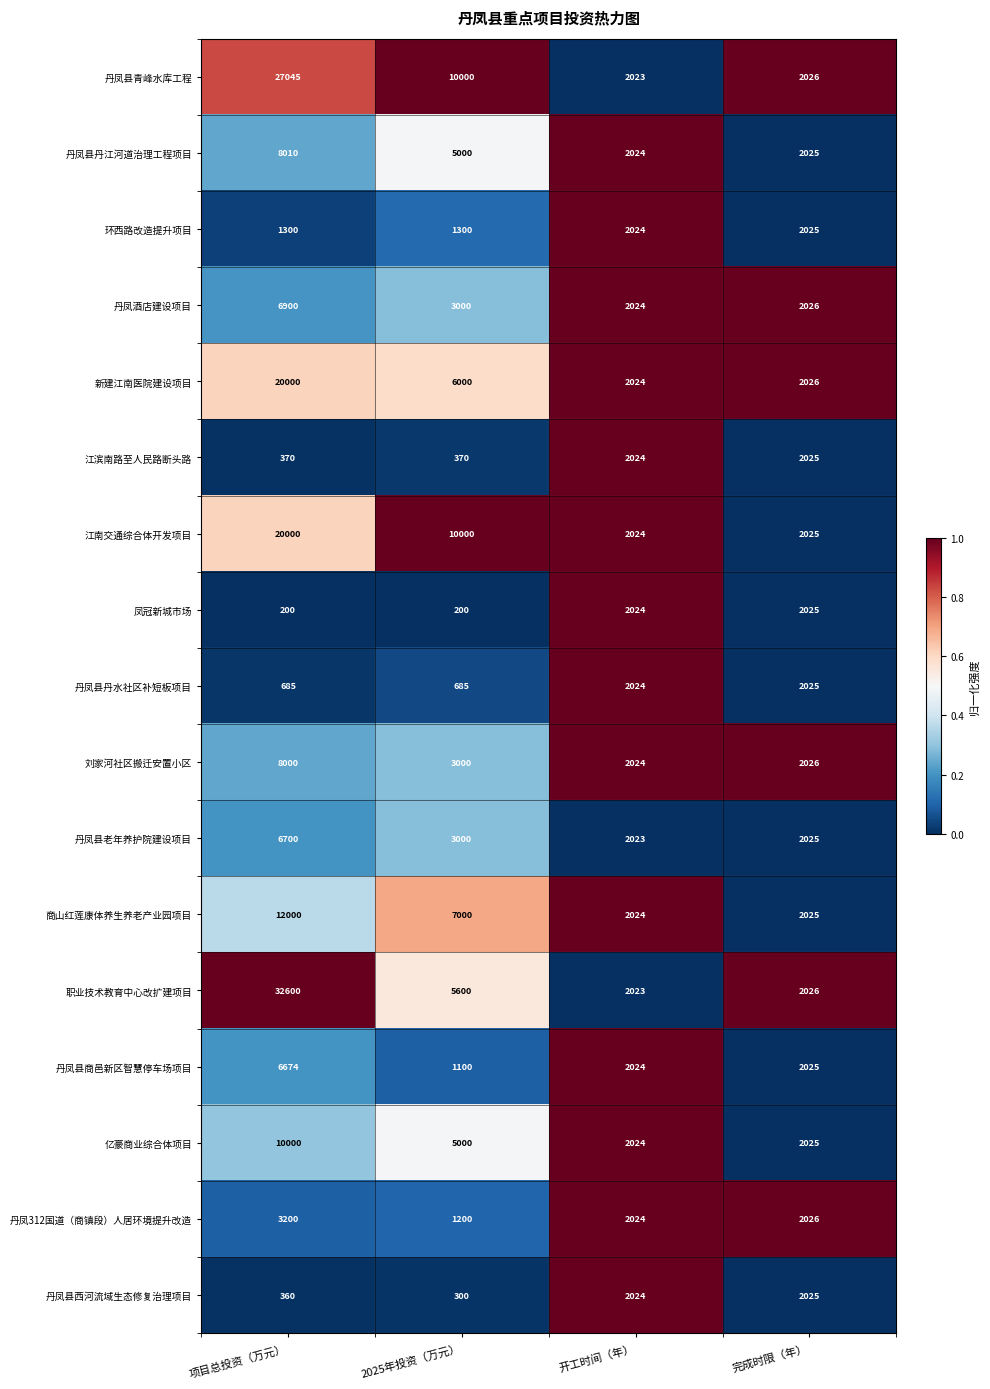

What is the smallest value displayed?

200